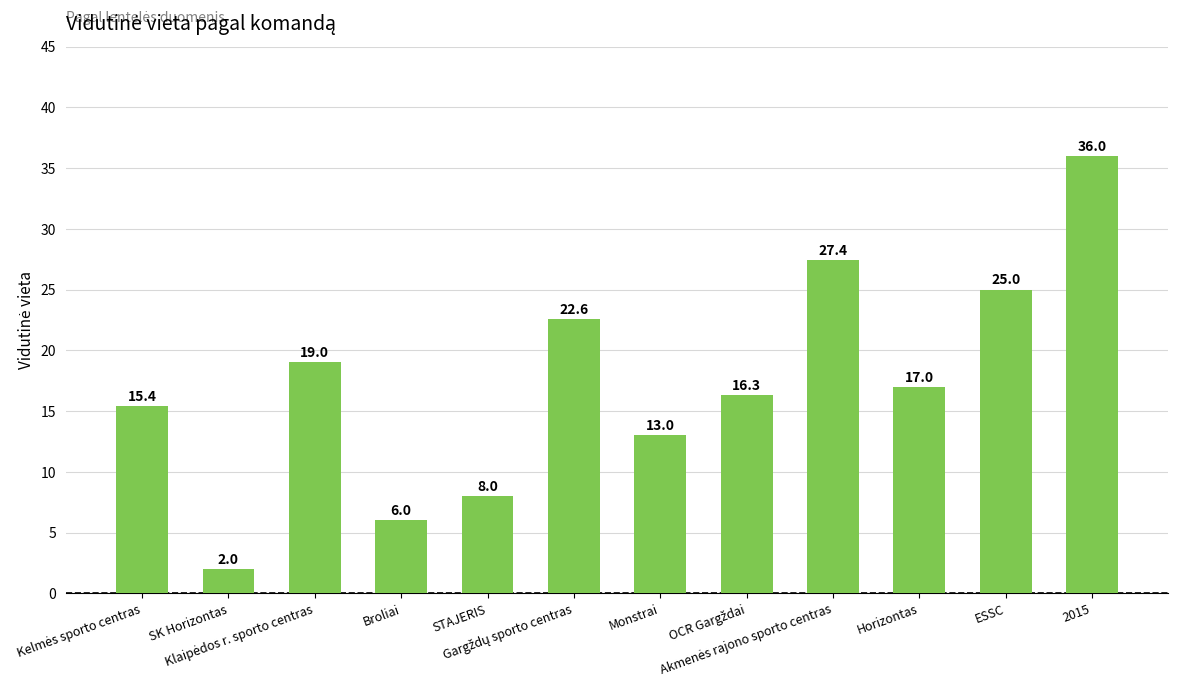

What is the value of the 12th bar from the left?

36.0